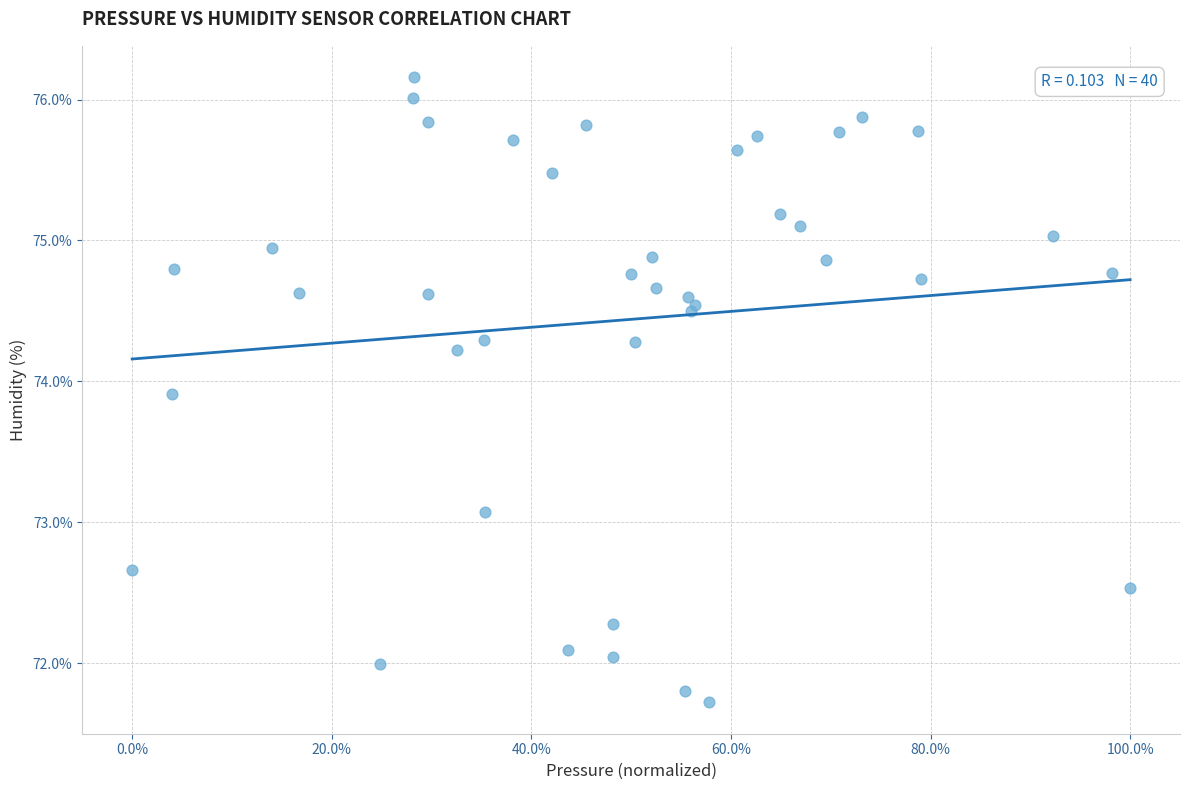

What Y value in the scatter plot is closest to 73?

73.1